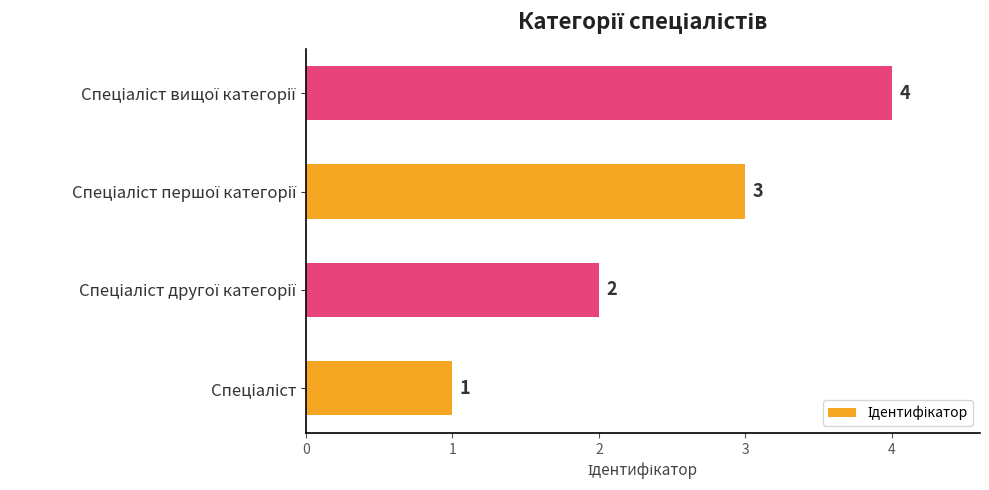

Are the bars horizontal?

Yes